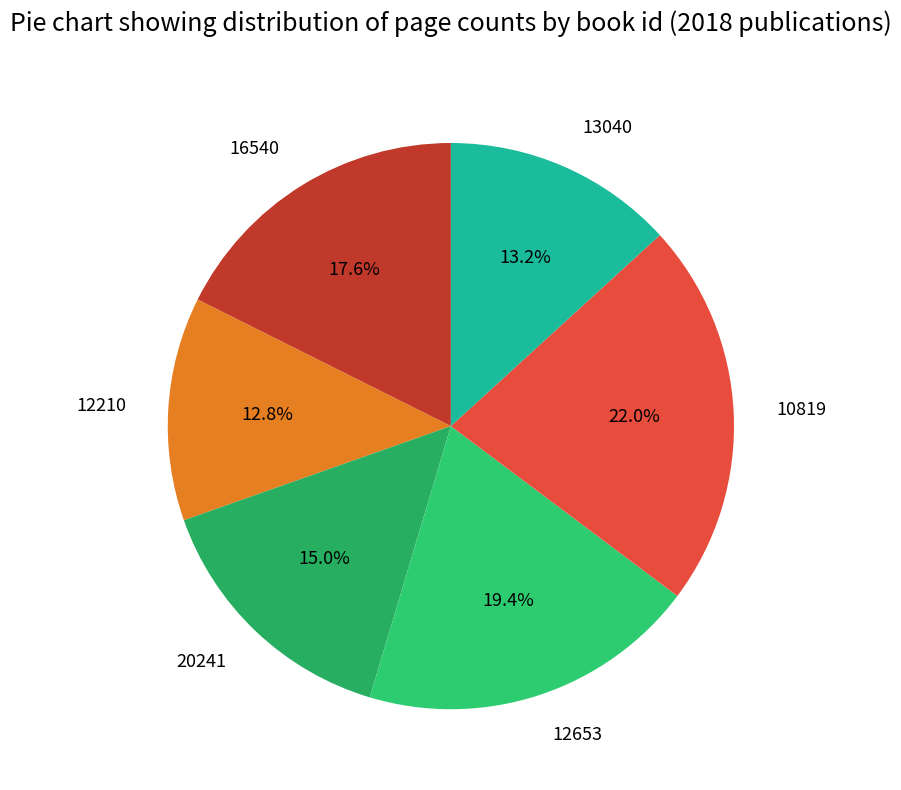

Count the number of slices in the pie.

6